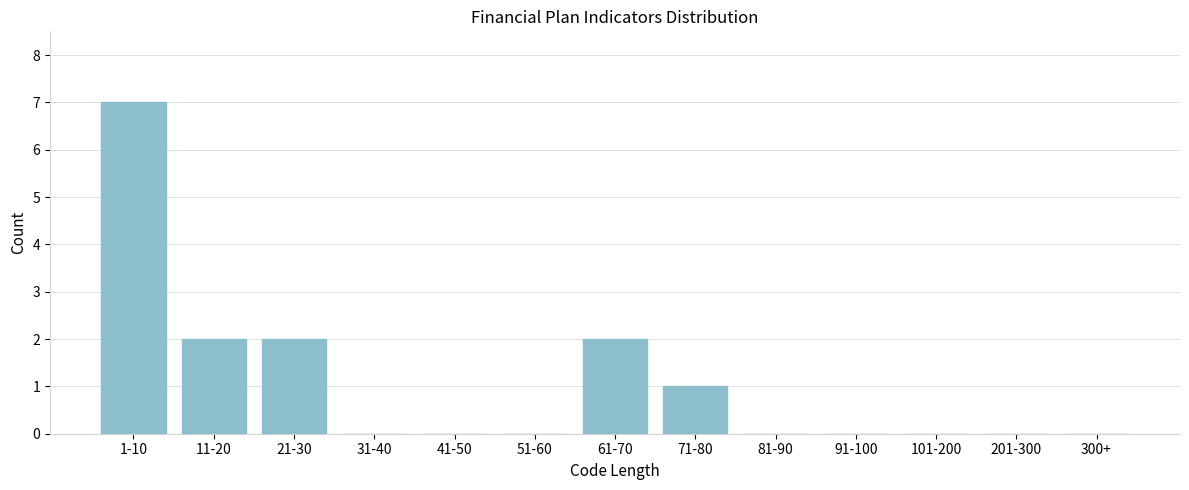

Reading left to right, list all the values displayed in this chart.

1-10=7	11-20=2	21-30=2	31-40=0	41-50=0	51-60=0	61-70=2	71-80=1	81-90=0	91-100=0	101-200=0	201-300=0	300+=0